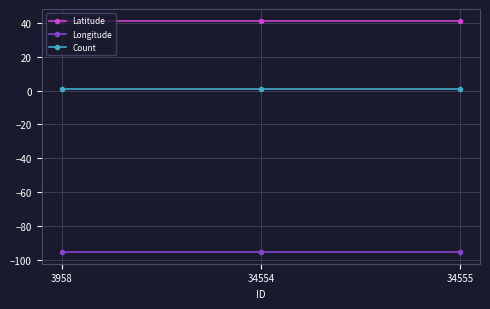

Is it true that Longitude equals -171.7 at 34554?

False